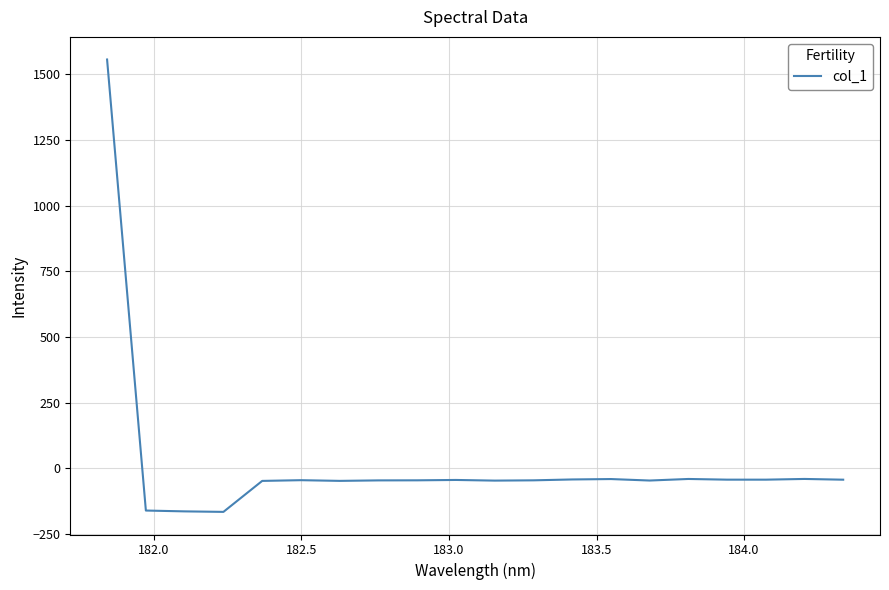

What is the smallest value displayed?

-165.3